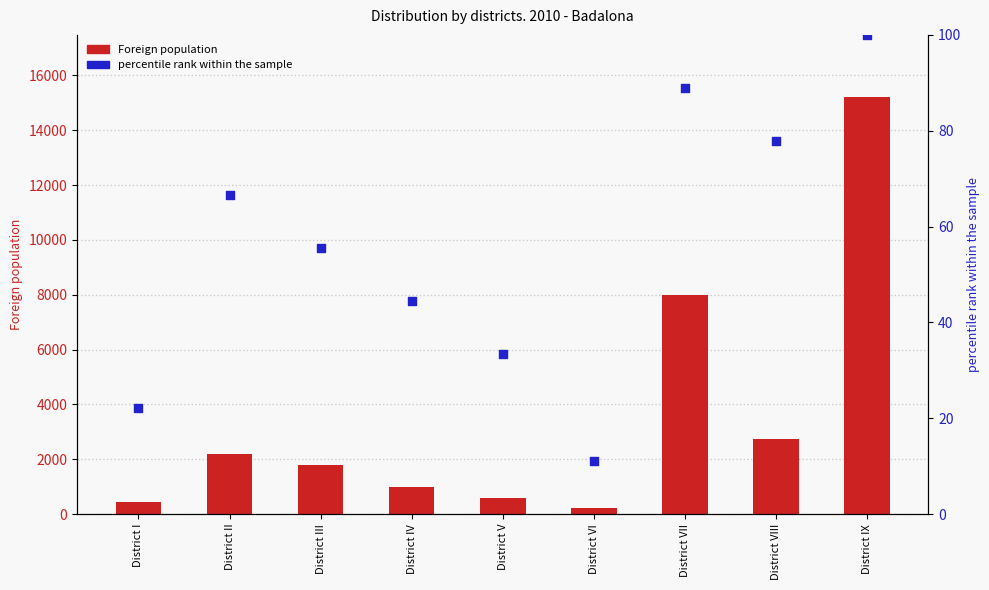

What is the total value across all series at District IV?

1043.4